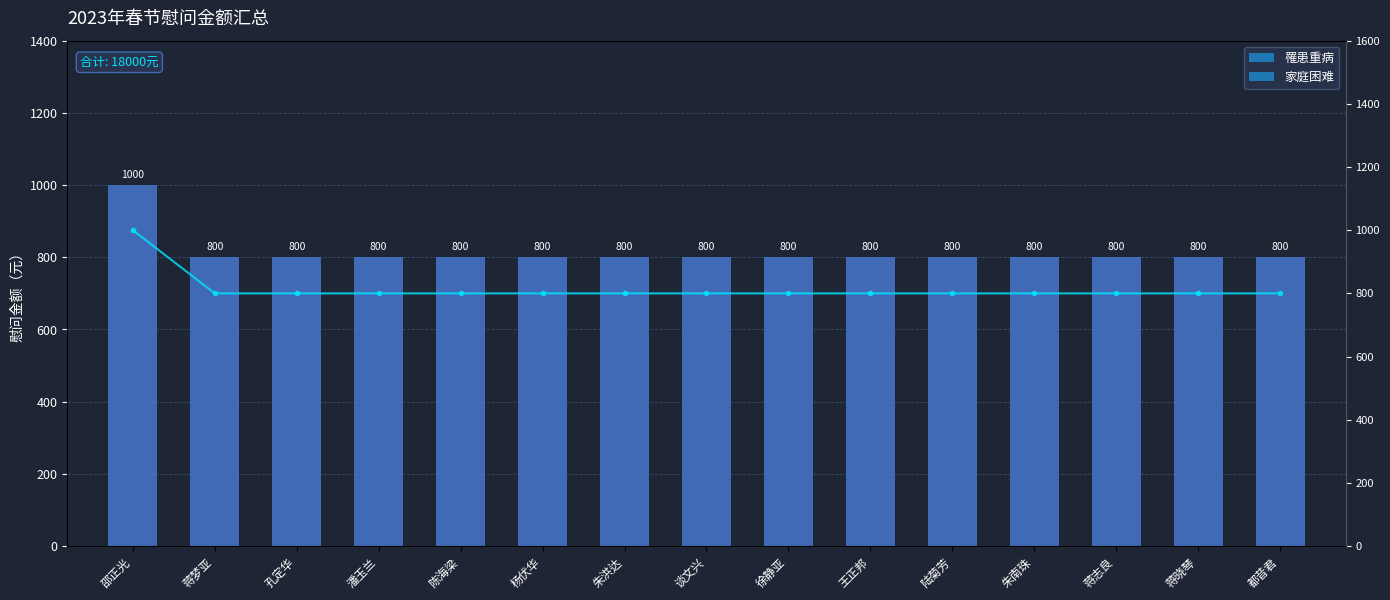

How many data points does each series have?

15